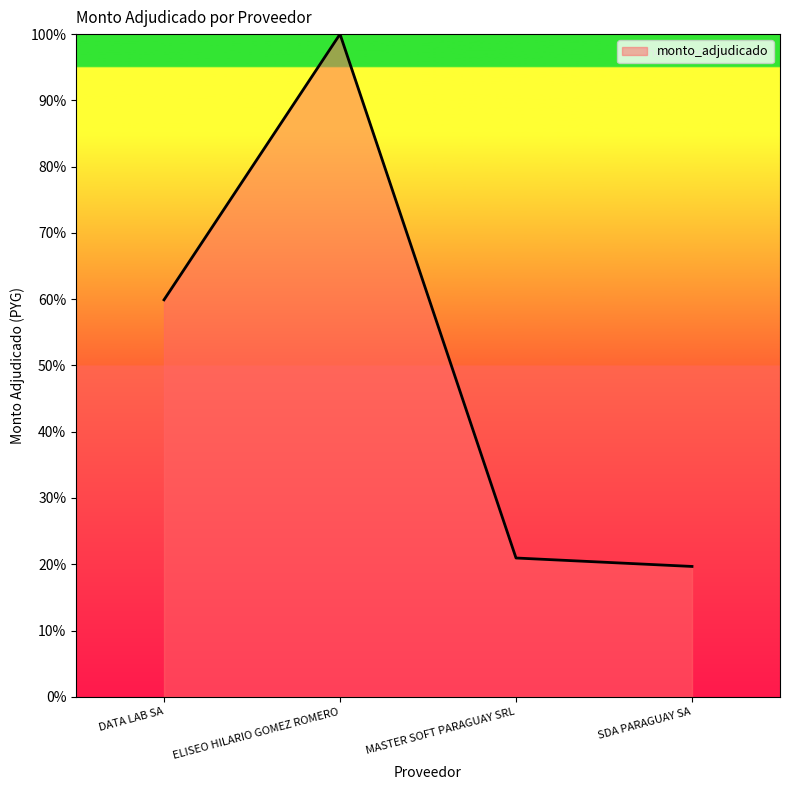

Reading left to right, transcribe all the data shown in this chart.

DATA LAB SA=59.9	ELISEO HILARIO GOMEZ ROMERO=100.0	MASTER SOFT PARAGUAY SRL=20.9	SDA PARAGUAY SA=19.7